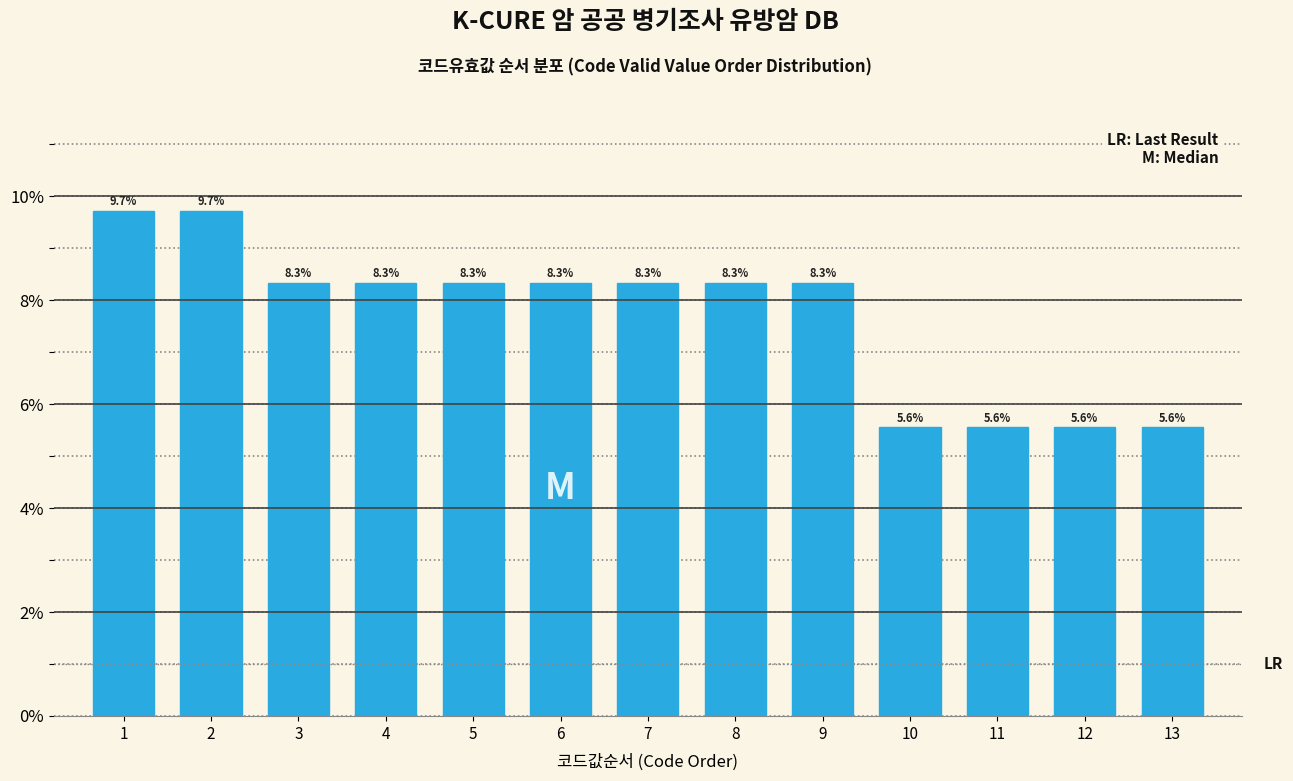

Reading left to right, list all the values displayed in this chart.

1=9.7	2=9.7	3=8.3	4=8.3	5=8.3	6=8.3	7=8.3	8=8.3	9=8.3	10=5.6	11=5.6	12=5.6	13=5.6